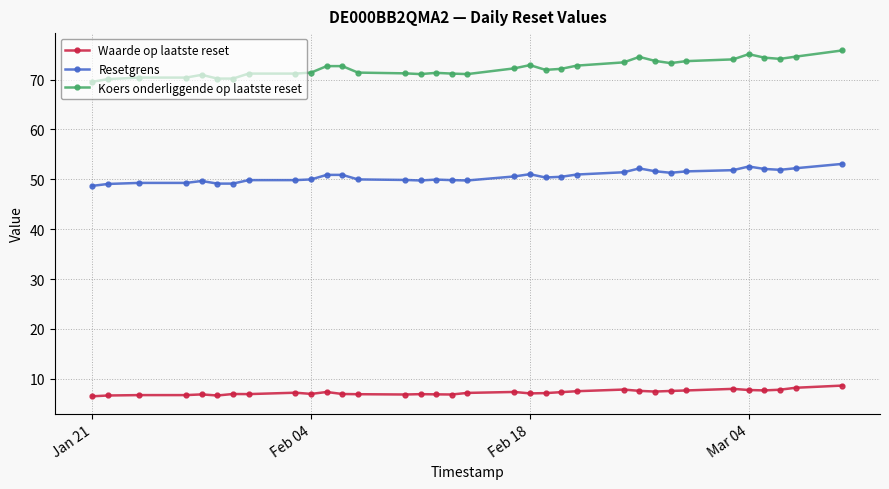

What is the difference between the second highest and second lowest values in the Resetgrens series?

3.5